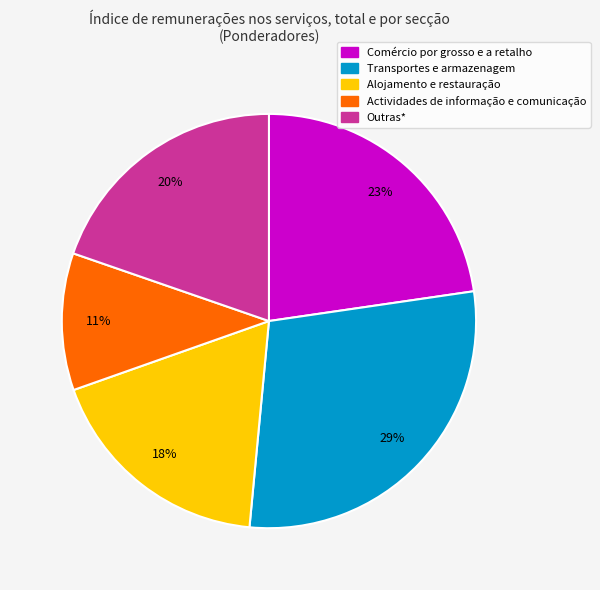

What is the largest slice in the pie chart?

Transportes e armazenagem